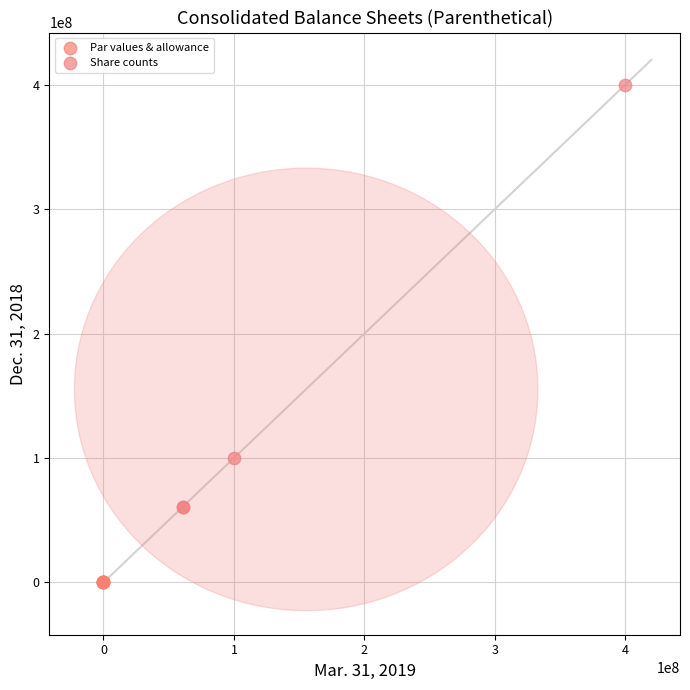

Which series contains the lowest Y value?

Par values & allowance